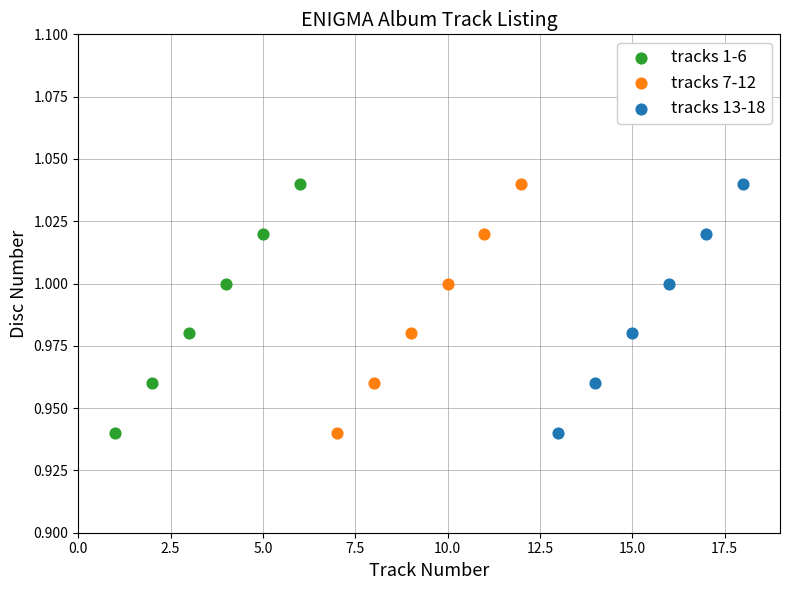

What are all the series names shown in the legend?

tracks 1-6, tracks 7-12, tracks 13-18